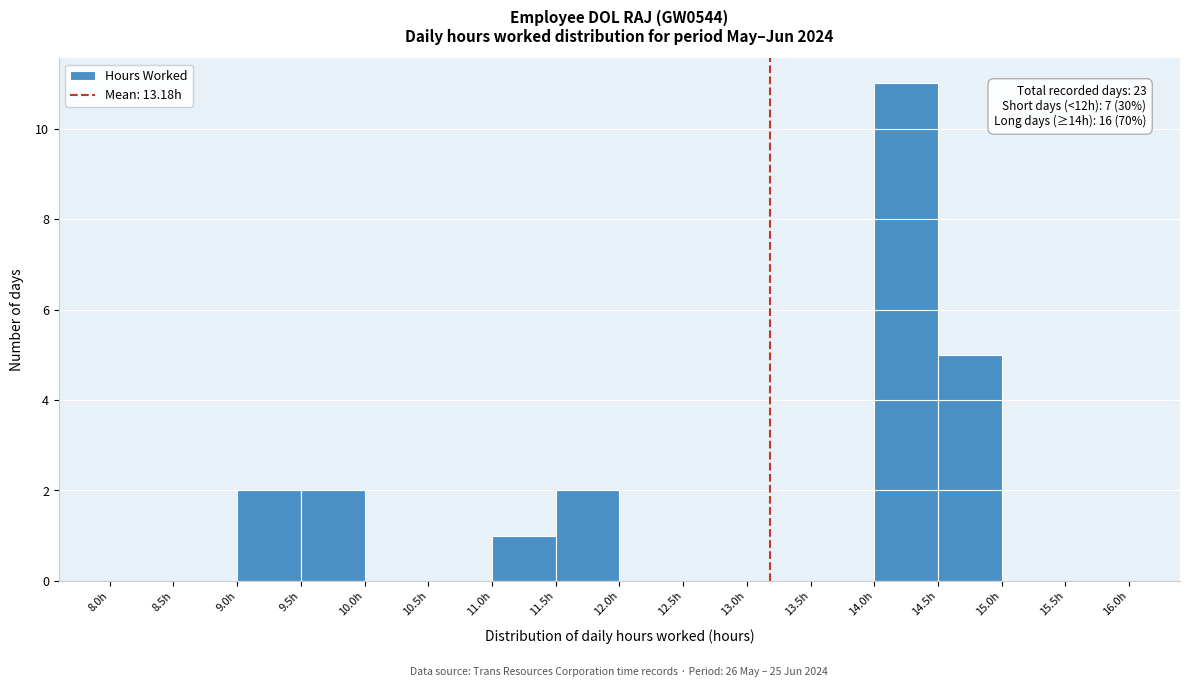

Which range on the x-axis has the tallest bar?

14.0 to 14.5